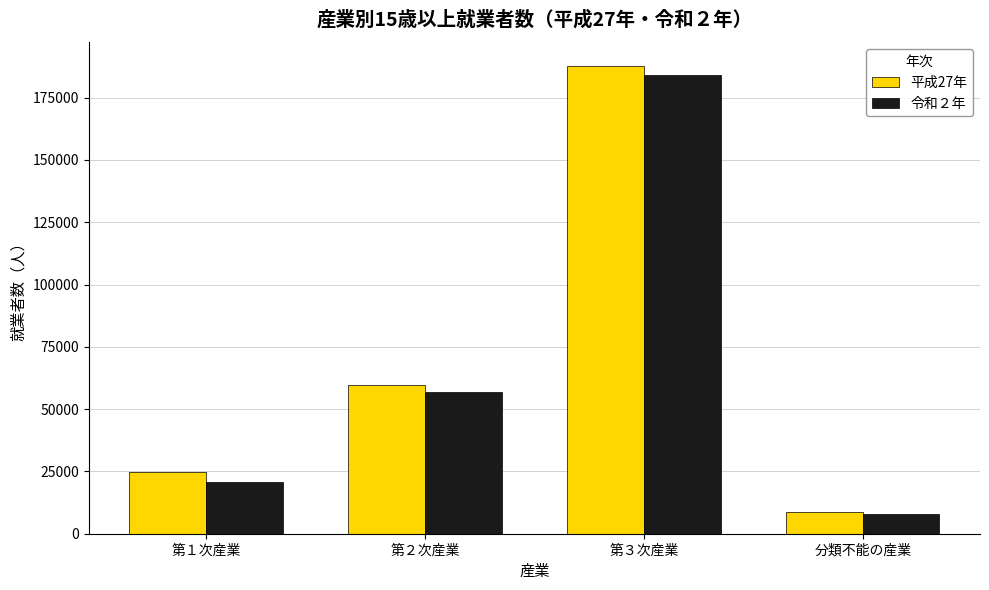

At which label is 令和２年 closest to 95931?

第２次産業